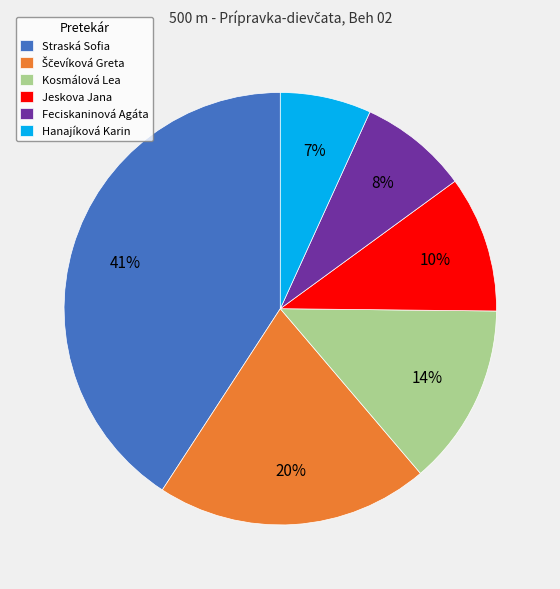

Does any single category account for the majority?

No